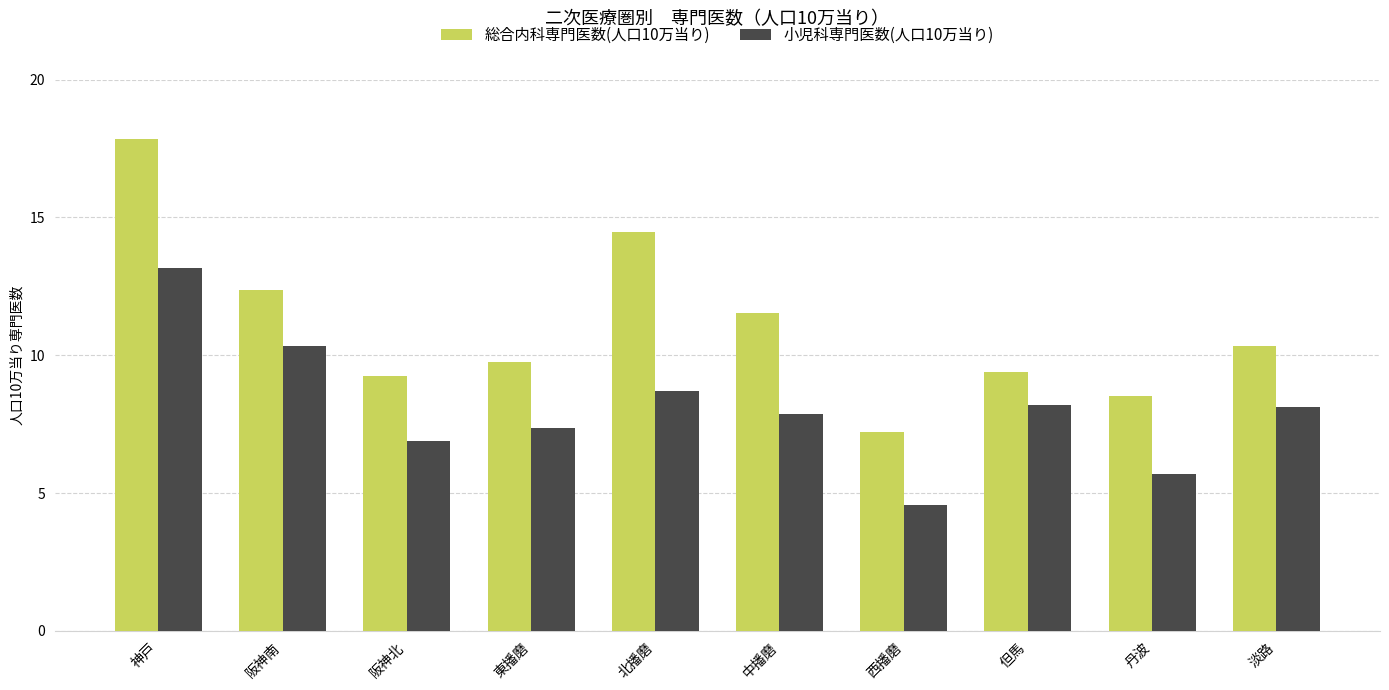

At which category is the sum across all series the highest?

神戸